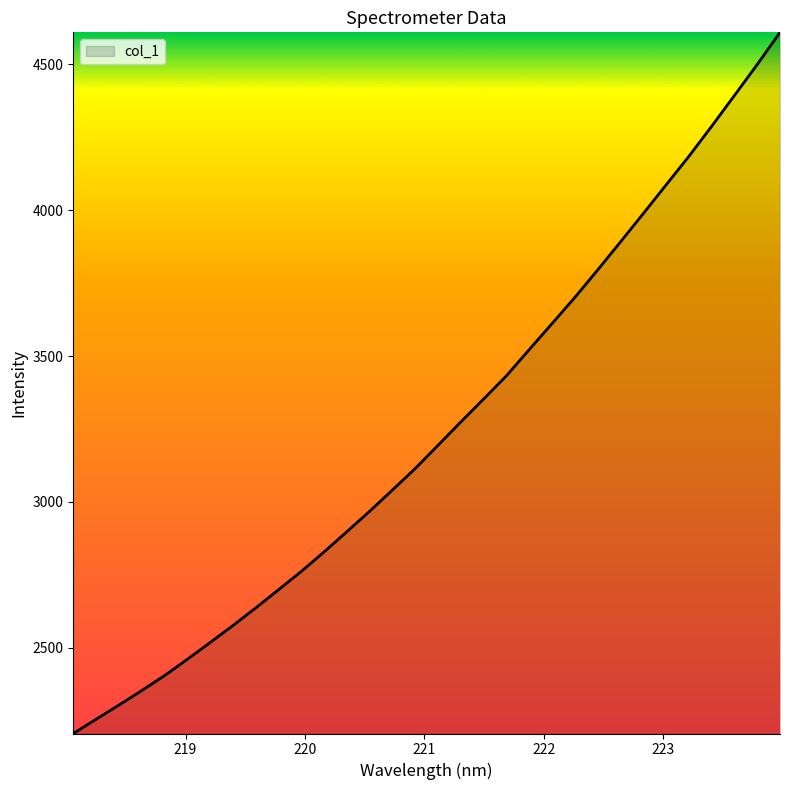

What is the maximum value shown in the chart?

4610.2